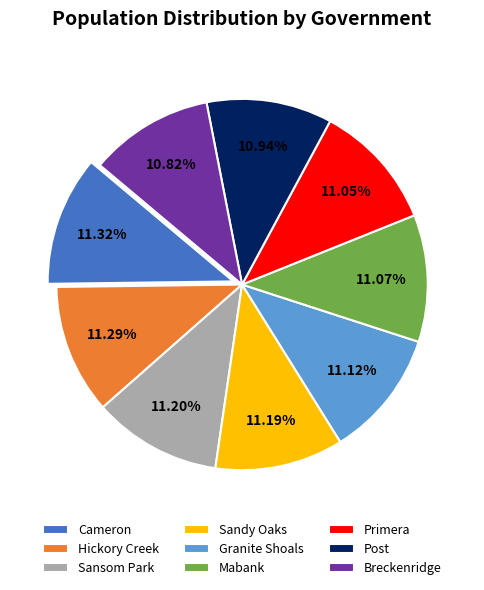

How many slices are in this pie chart?

9